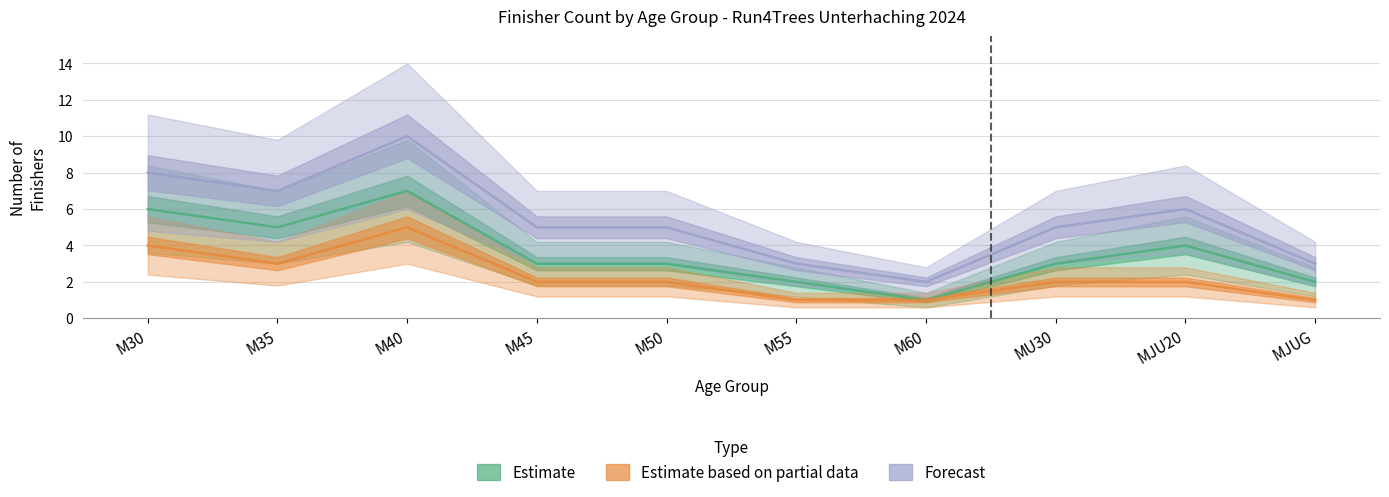

True or false: Forecast and Estimate based on partial data intersect in this chart.

False